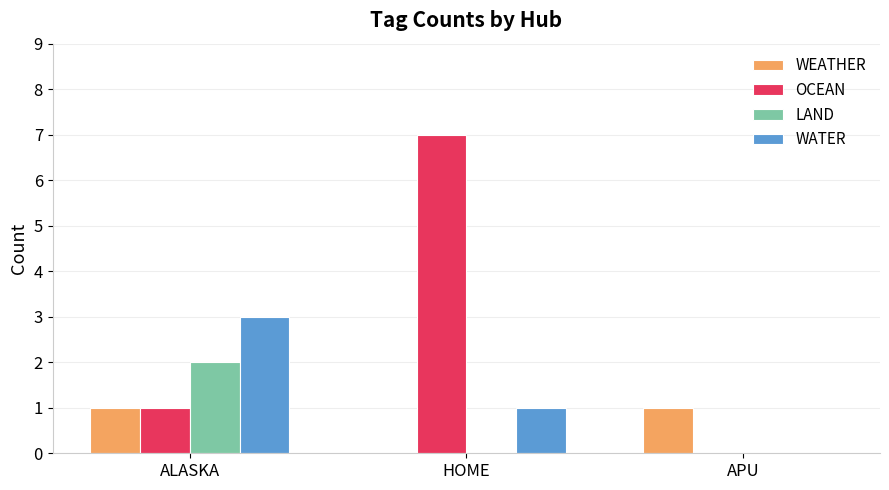

How many series are shown in this chart?

4